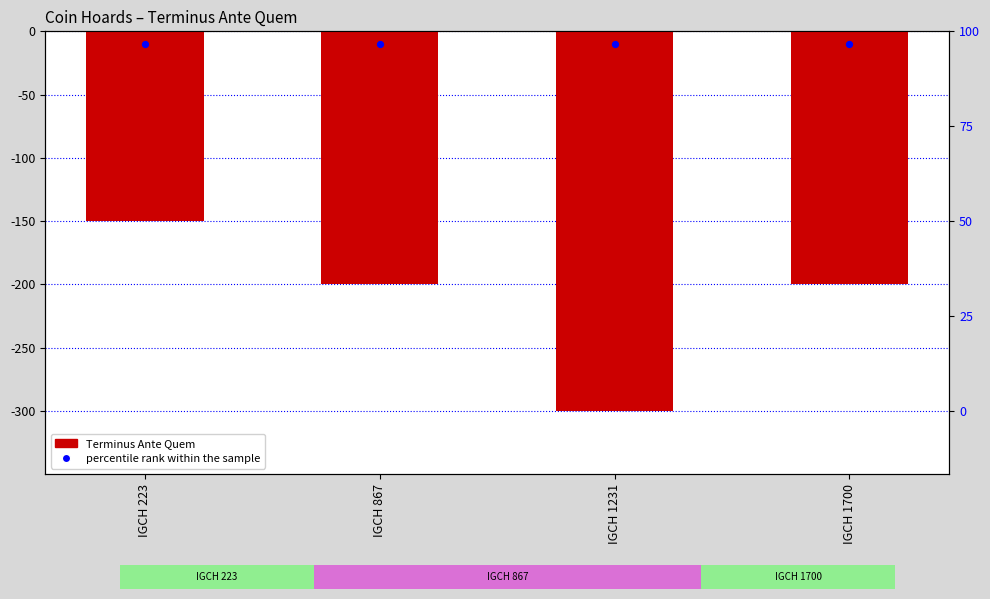

What are all the series names shown in the legend?

Terminus Ante Quem, percentile rank within the sample